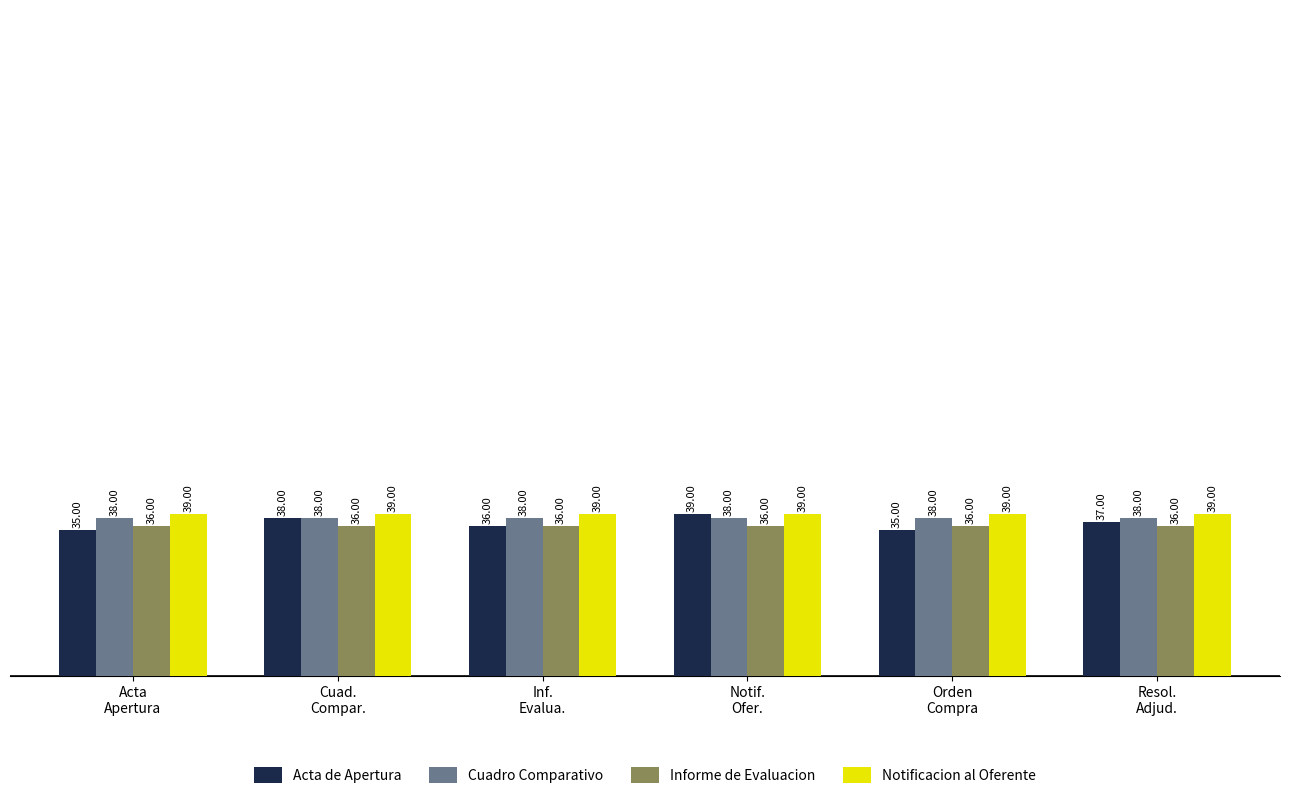

What position from the right is Resol.
Adjud.?

1